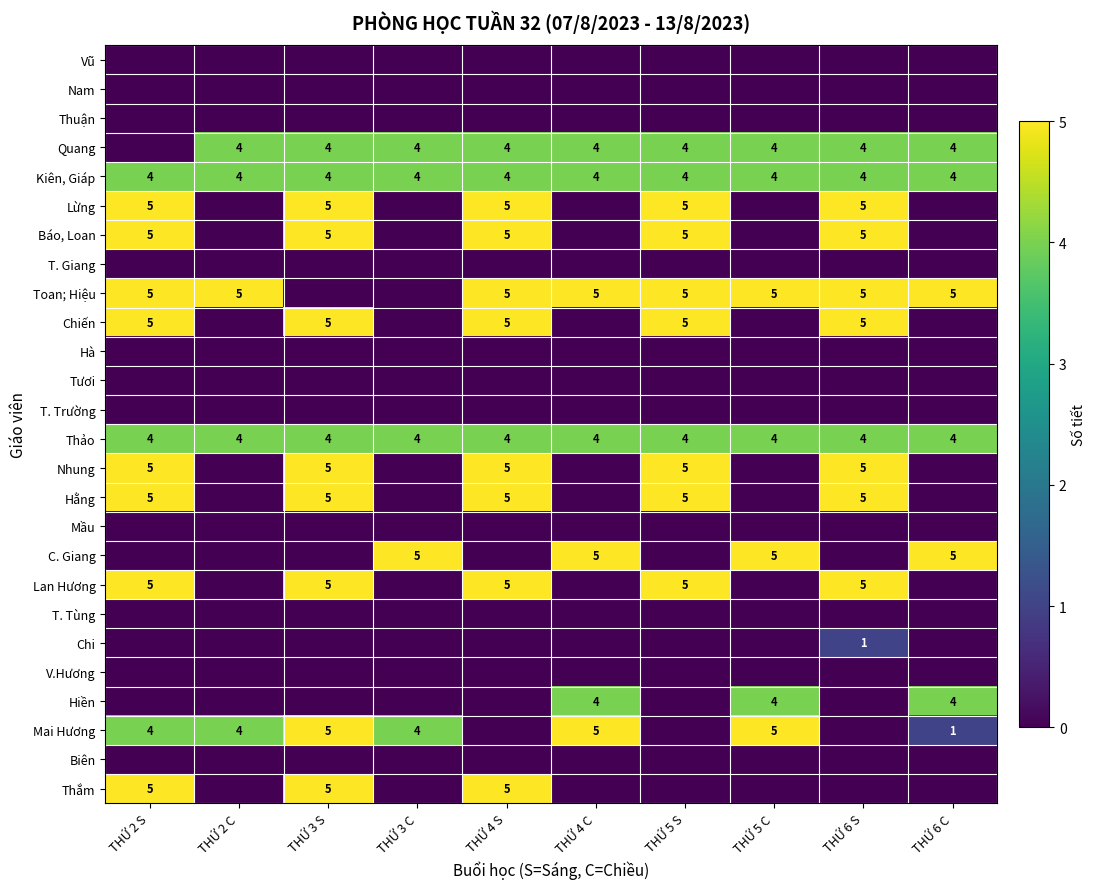

True or false: Chiến has a value of 5 at THỨ 4 S.

True